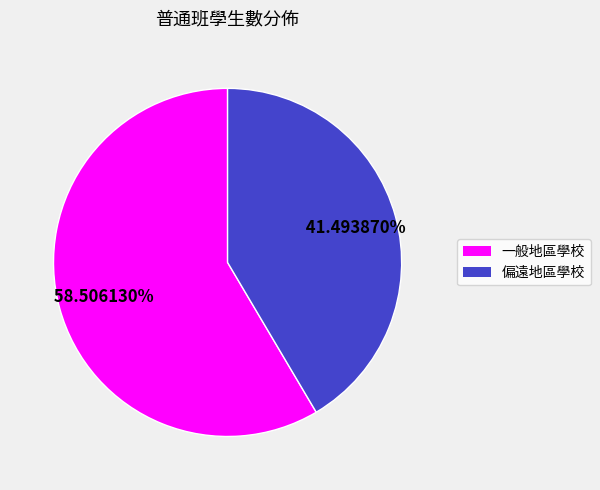

Is there any slice that represents more than half of the pie?

Yes